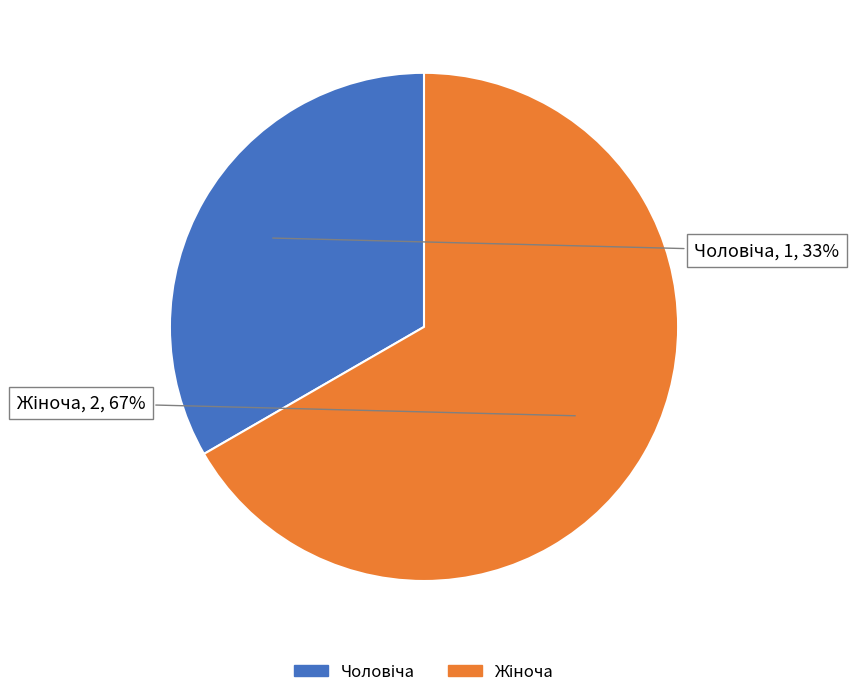

Does any single category account for the majority?

Yes